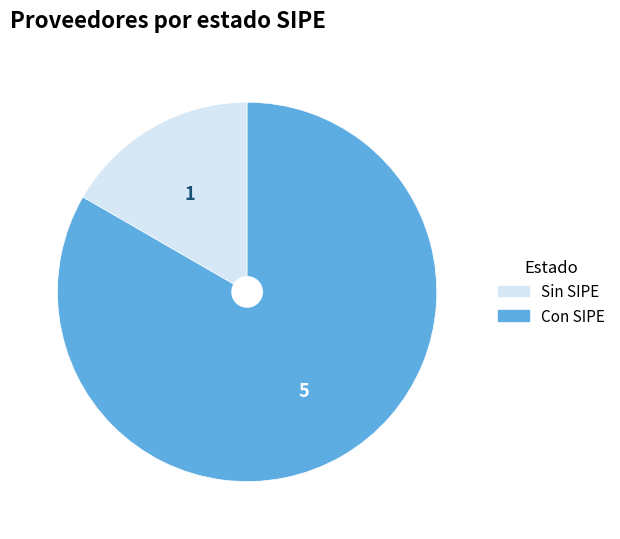

Does any single category account for the majority?

Yes